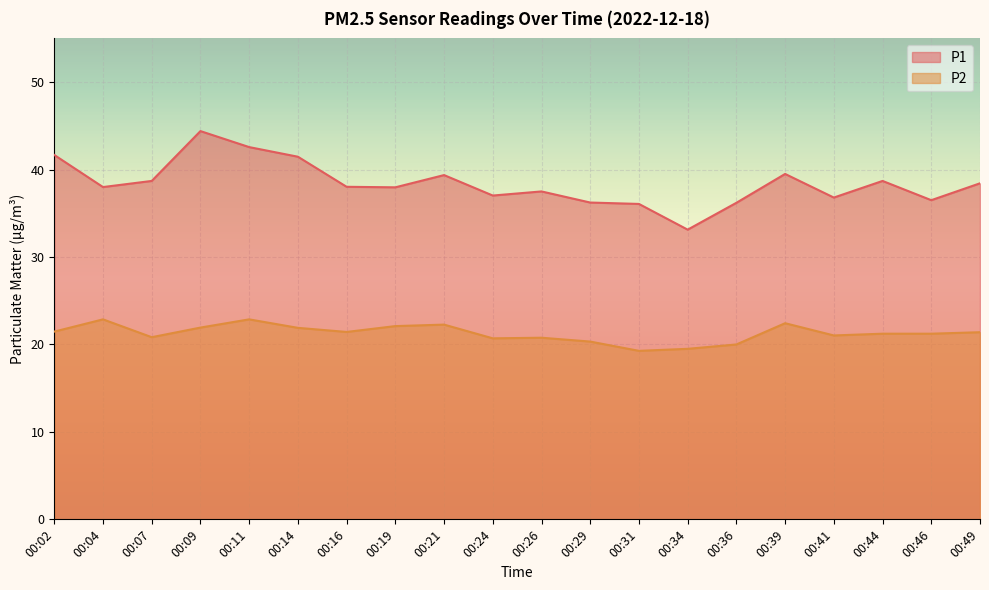

True or false: P2 and P1 intersect in this chart.

False